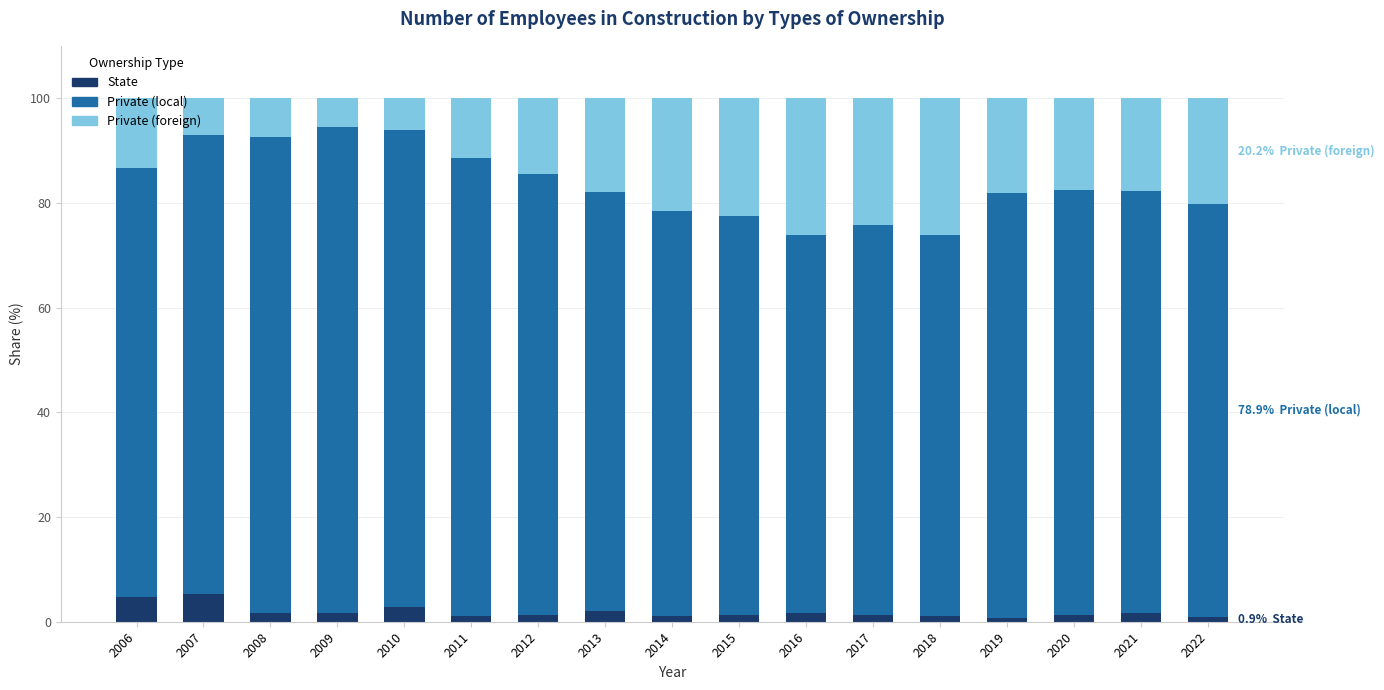

What is the sum of the State values at 2007 and 2010?

8.1